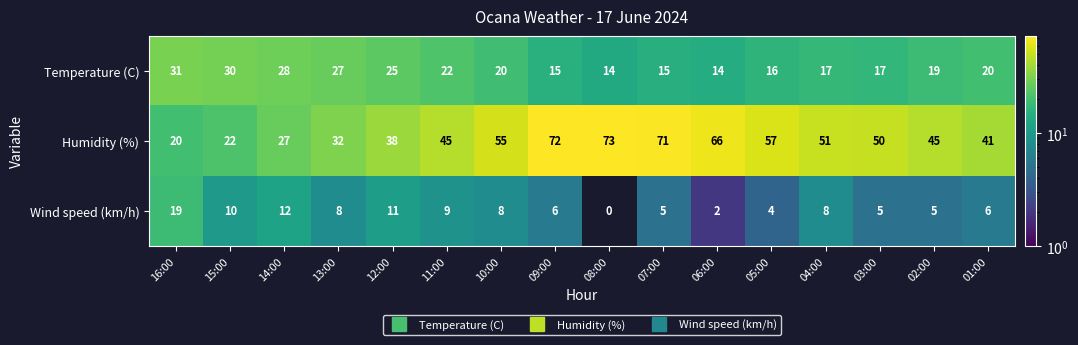

List the series in order of their peak value, lowest first.

Wind speed (km/h), Temperature (C), Humidity (%)